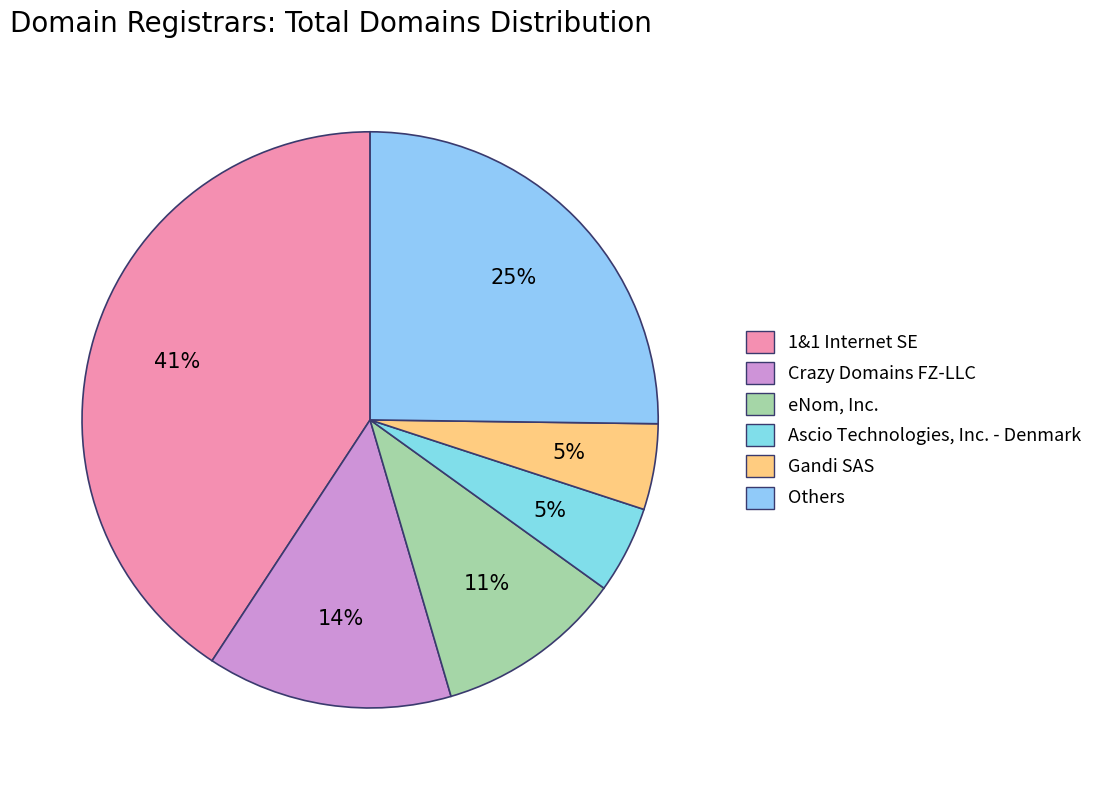

Which slice is the largest?

1&1 Internet SE